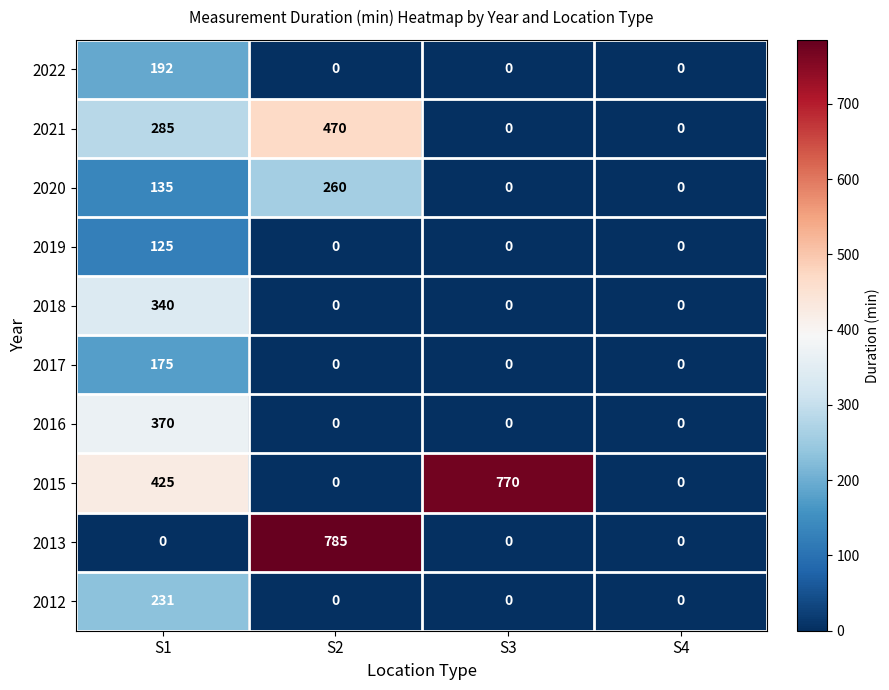

Which series has the largest range (max minus min)?

2013